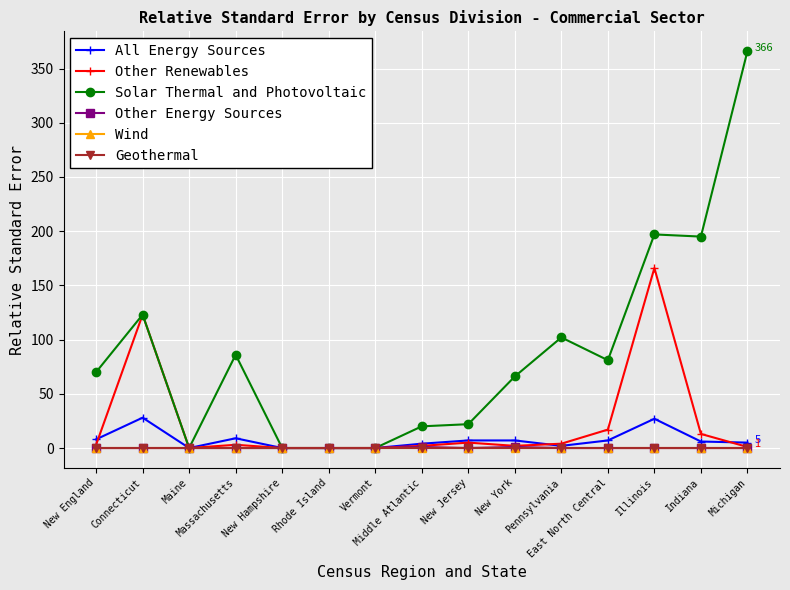

Where is the first local minimum for Other Energy Sources?

New Jersey